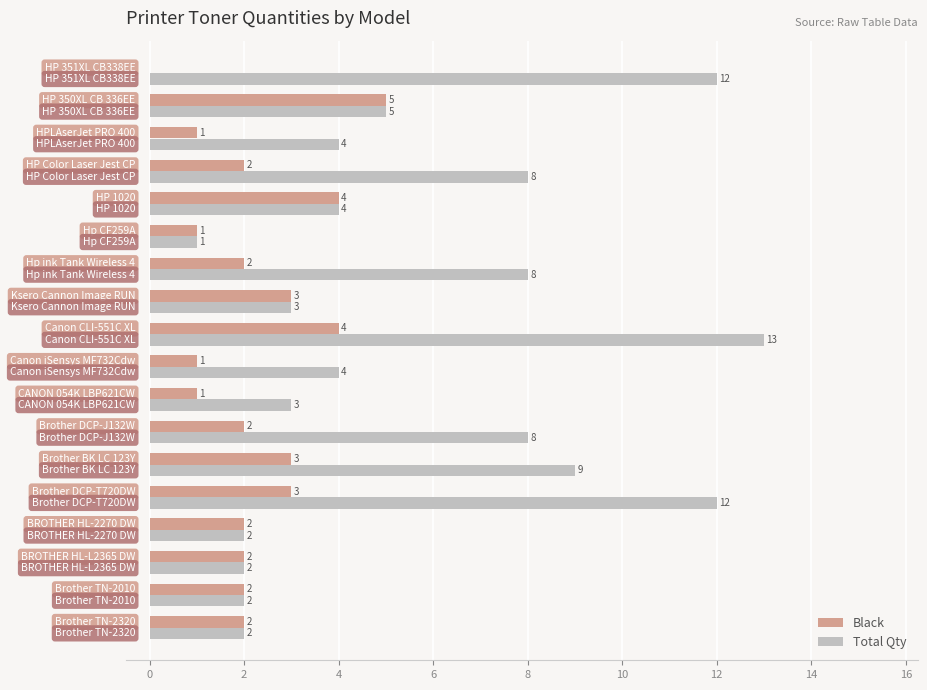

What is the sum of all Total Qty values?

102